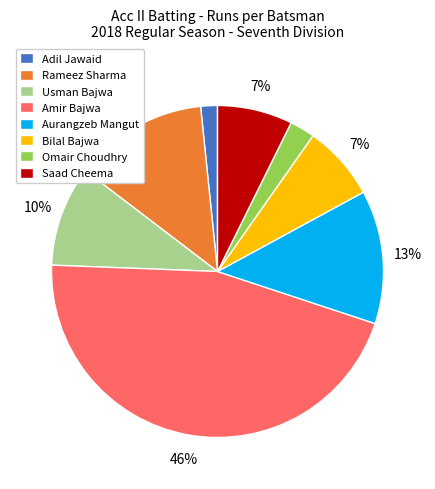

To the nearest percent, what portion does Bilal Bajwa represent?

7%